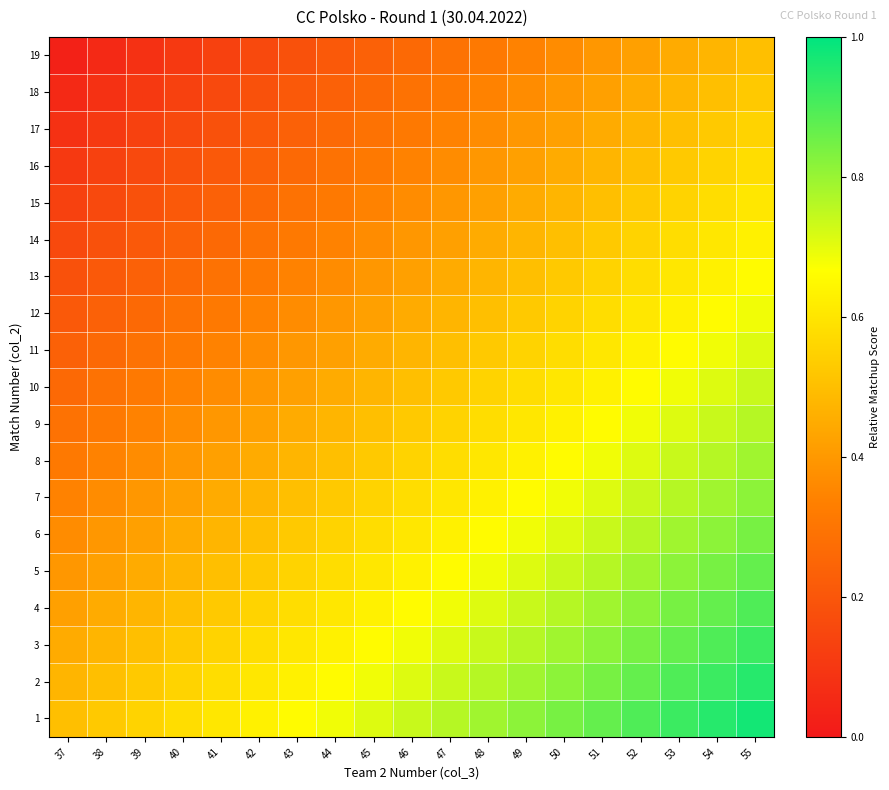

Reading left to right, transcribe all the data shown in this chart.

1: 37=0.5	38=0.5	39=0.6	40=0.6	41=0.6	42=0.6	43=0.7	44=0.7	45=0.7	46=0.7	47=0.8	48=0.8	49=0.8	50=0.8	51=0.9	52=0.9	53=0.9	54=0.9	55=1.0
2: 37=0.5	38=0.5	39=0.5	40=0.6	41=0.6	42=0.6	43=0.6	44=0.7	45=0.7	46=0.7	47=0.7	48=0.8	49=0.8	50=0.8	51=0.8	52=0.9	53=0.9	54=0.9	55=0.9
3: 37=0.4	38=0.5	39=0.5	40=0.5	41=0.6	42=0.6	43=0.6	44=0.6	45=0.7	46=0.7	47=0.7	48=0.7	49=0.8	50=0.8	51=0.8	52=0.8	53=0.9	54=0.9	55=0.9
4: 37=0.4	38=0.4	39=0.5	40=0.5	41=0.5	42=0.6	43=0.6	44=0.6	45=0.6	46=0.7	47=0.7	48=0.7	49=0.7	50=0.8	51=0.8	52=0.8	53=0.8	54=0.9	55=0.9
5: 37=0.4	38=0.4	39=0.4	40=0.5	41=0.5	42=0.5	43=0.6	44=0.6	45=0.6	46=0.6	47=0.7	48=0.7	49=0.7	50=0.7	51=0.8	52=0.8	53=0.8	54=0.8	55=0.9
6: 37=0.4	38=0.4	39=0.4	40=0.4	41=0.5	42=0.5	43=0.5	44=0.6	45=0.6	46=0.6	47=0.6	48=0.7	49=0.7	50=0.7	51=0.7	52=0.8	53=0.8	54=0.8	55=0.8
7: 37=0.3	38=0.4	39=0.4	40=0.4	41=0.4	42=0.5	43=0.5	44=0.5	45=0.6	46=0.6	47=0.6	48=0.6	49=0.7	50=0.7	51=0.7	52=0.7	53=0.8	54=0.8	55=0.8
8: 37=0.3	38=0.3	39=0.4	40=0.4	41=0.4	42=0.4	43=0.5	44=0.5	45=0.5	46=0.6	47=0.6	48=0.6	49=0.6	50=0.7	51=0.7	52=0.7	53=0.7	54=0.8	55=0.8
9: 37=0.3	38=0.3	39=0.3	40=0.4	41=0.4	42=0.4	43=0.4	44=0.5	45=0.5	46=0.5	47=0.6	48=0.6	49=0.6	50=0.6	51=0.7	52=0.7	53=0.7	54=0.7	55=0.8
10: 37=0.3	38=0.3	39=0.3	40=0.3	41=0.4	42=0.4	43=0.4	44=0.4	45=0.5	46=0.5	47=0.5	48=0.6	49=0.6	50=0.6	51=0.6	52=0.7	53=0.7	54=0.7	55=0.7
11: 37=0.2	38=0.3	39=0.3	40=0.3	41=0.3	42=0.4	43=0.4	44=0.4	45=0.4	46=0.5	47=0.5	48=0.5	49=0.6	50=0.6	51=0.6	52=0.6	53=0.7	54=0.7	55=0.7
12: 37=0.2	38=0.2	39=0.3	40=0.3	41=0.3	42=0.3	43=0.4	44=0.4	45=0.4	46=0.4	47=0.5	48=0.5	49=0.5	50=0.6	51=0.6	52=0.6	53=0.6	54=0.7	55=0.7
13: 37=0.2	38=0.2	39=0.2	40=0.3	41=0.3	42=0.3	43=0.3	44=0.4	45=0.4	46=0.4	47=0.4	48=0.5	49=0.5	50=0.5	51=0.6	52=0.6	53=0.6	54=0.6	55=0.7
14: 37=0.2	38=0.2	39=0.2	40=0.2	41=0.3	42=0.3	43=0.3	44=0.3	45=0.4	46=0.4	47=0.4	48=0.4	49=0.5	50=0.5	51=0.5	52=0.6	53=0.6	54=0.6	55=0.6
15: 37=0.1	38=0.2	39=0.2	40=0.2	41=0.2	42=0.3	43=0.3	44=0.3	45=0.3	46=0.4	47=0.4	48=0.4	49=0.4	50=0.5	51=0.5	52=0.5	53=0.6	54=0.6	55=0.6
16: 37=0.1	38=0.1	39=0.2	40=0.2	41=0.2	42=0.2	43=0.3	44=0.3	45=0.3	46=0.3	47=0.4	48=0.4	49=0.4	50=0.4	51=0.5	52=0.5	53=0.5	54=0.6	55=0.6
17: 37=0.1	38=0.1	39=0.1	40=0.2	41=0.2	42=0.2	43=0.2	44=0.3	45=0.3	46=0.3	47=0.3	48=0.4	49=0.4	50=0.4	51=0.4	52=0.5	53=0.5	54=0.5	55=0.6
18: 37=0.1	38=0.1	39=0.1	40=0.1	41=0.2	42=0.2	43=0.2	44=0.2	45=0.3	46=0.3	47=0.3	48=0.3	49=0.4	50=0.4	51=0.4	52=0.4	53=0.5	54=0.5	55=0.5
19: 37=0.0	38=0.1	39=0.1	40=0.1	41=0.1	42=0.2	43=0.2	44=0.2	45=0.2	46=0.3	47=0.3	48=0.3	49=0.3	50=0.4	51=0.4	52=0.4	53=0.4	54=0.5	55=0.5